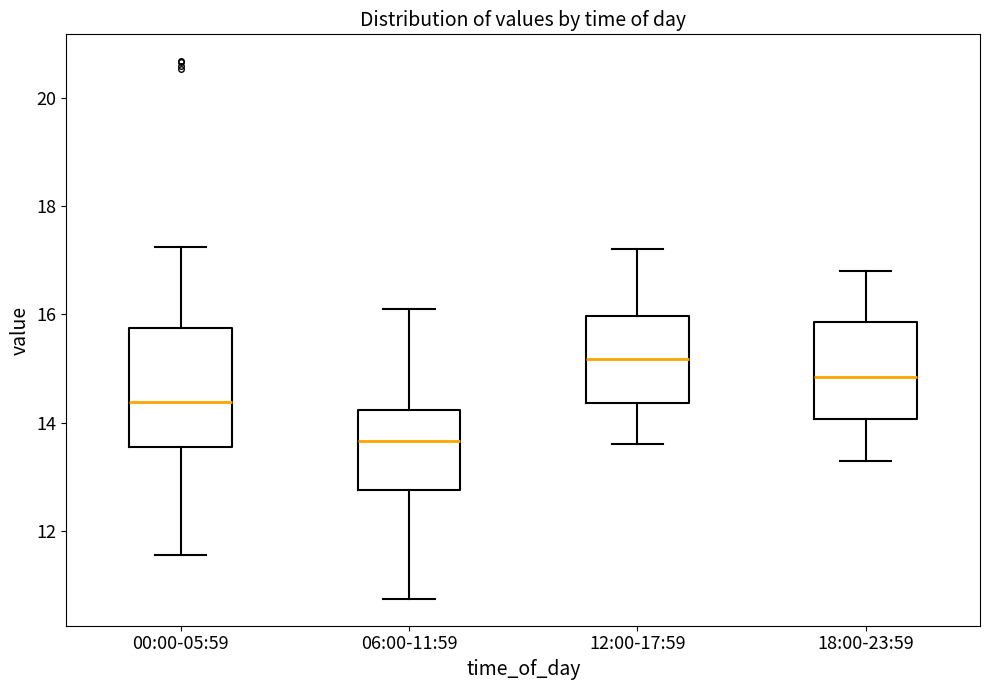

Reading left to right, transcribe this box plot: for each box, give where its median line is, the range the box spans, and where its two whiskers end, as read against the y-axis. The values are not printed on the chart, so give them approximately, as read against the axis.

00:00-05:59: median 14.4, box 13.6 to 15.8, whiskers 11.6 to 17.2
06:00-11:59: median 13.6, box 12.8 to 14.2, whiskers 10.8 to 16.2
12:00-17:59: median 15.2, box 14.4 to 16.0, whiskers 13.6 to 17.2
18:00-23:59: median 14.8, box 14.0 to 15.8, whiskers 13.4 to 16.8